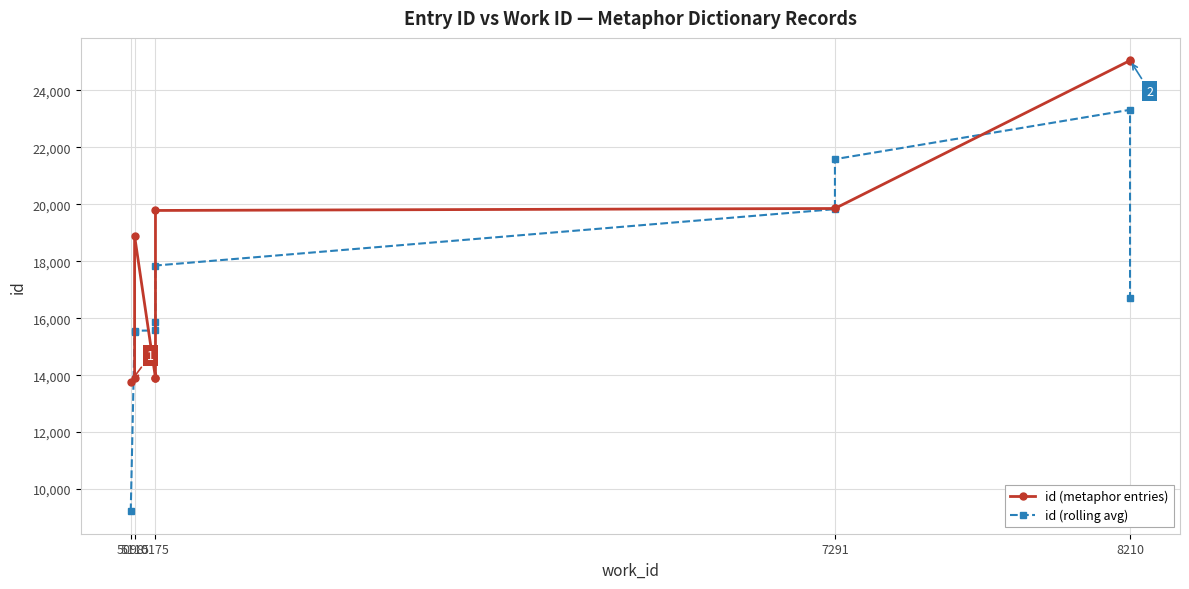

What is the difference between the id (rolling avg) values at 7291 and 5175?

1980.7